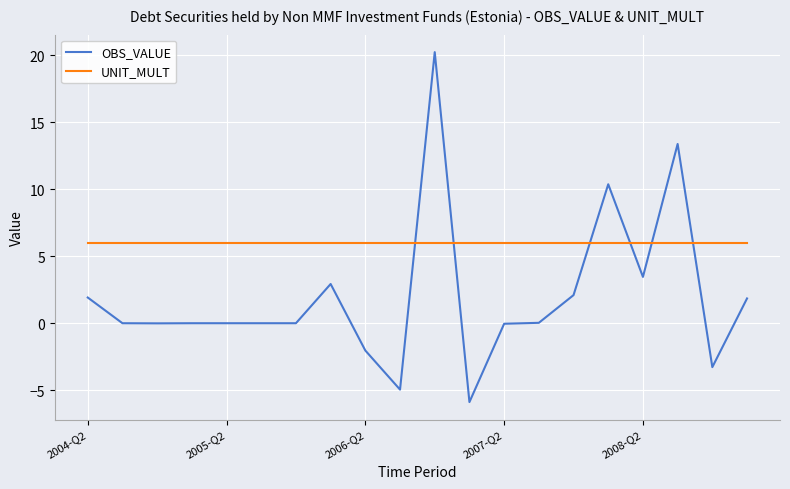

List the series in order of their peak value, lowest first.

UNIT_MULT, OBS_VALUE